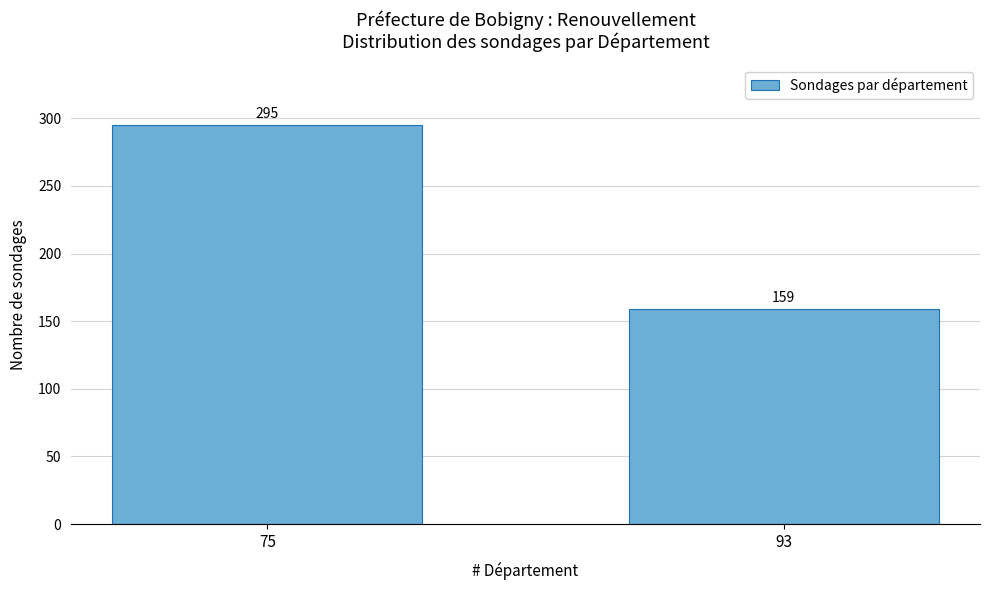

Reading right to left, extract all data points from this chart.

93=159	75=295